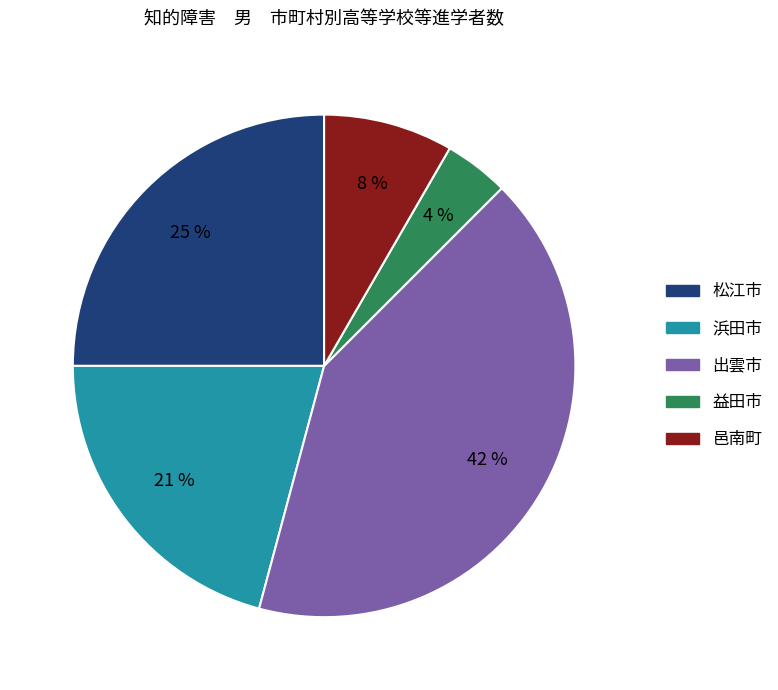

Which category has the smallest portion of the pie?

益田市